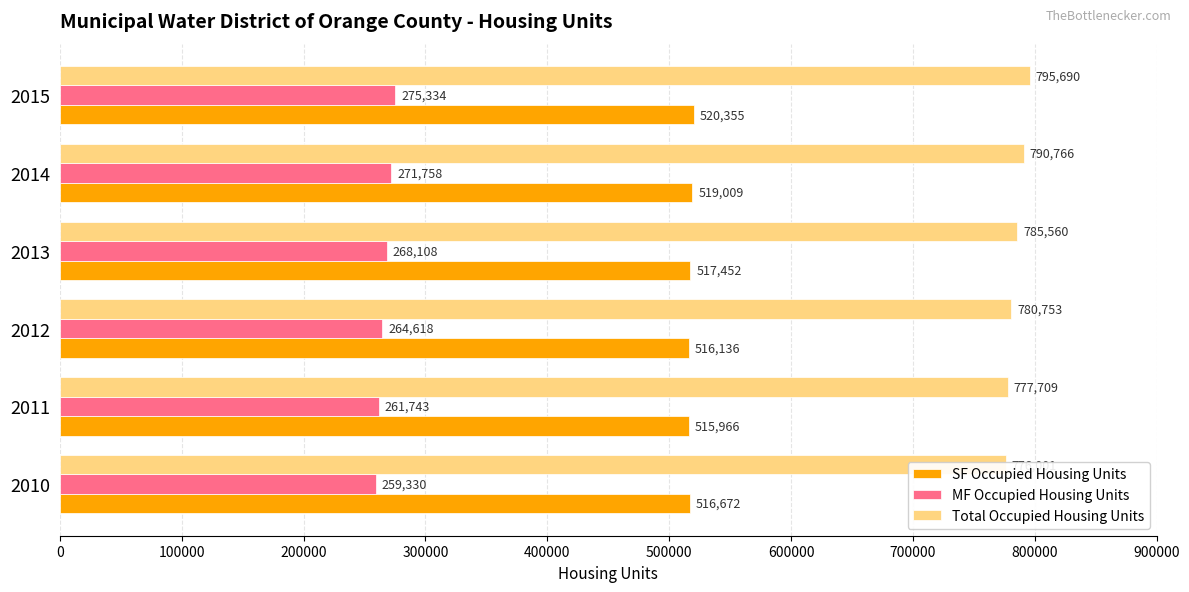

Rank the series by their average value, from highest to lowest.

Total Occupied Housing Units, SF Occupied Housing Units, MF Occupied Housing Units